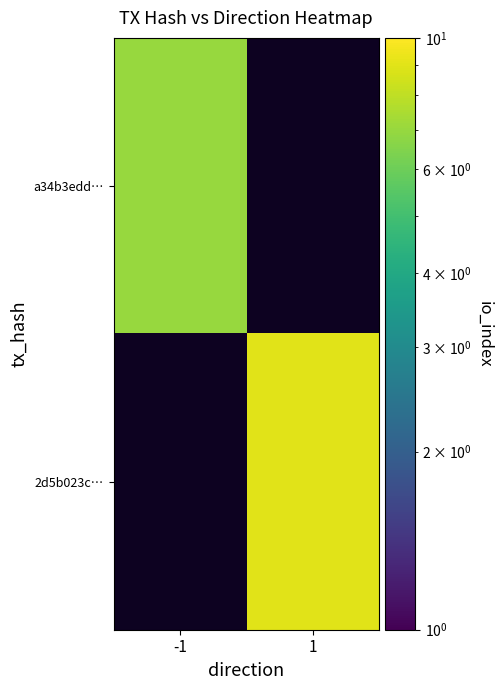

How many categories are shown in the chart?

2